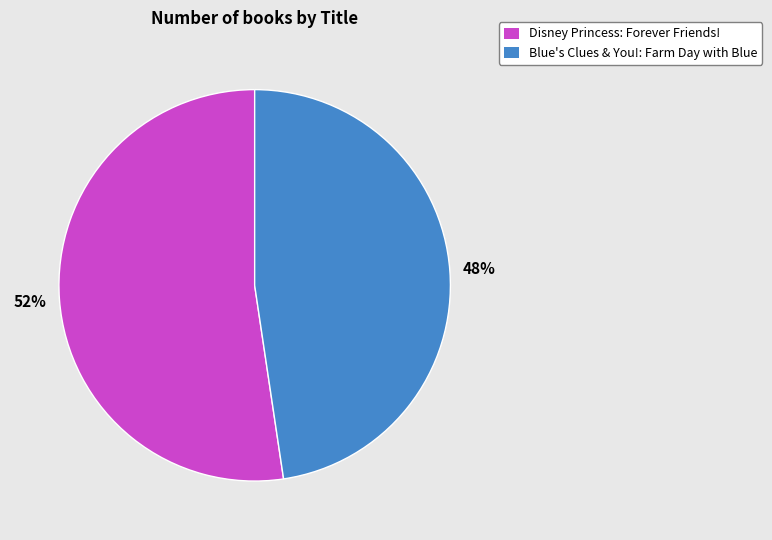

Is there any slice that represents more than half of the pie?

Yes